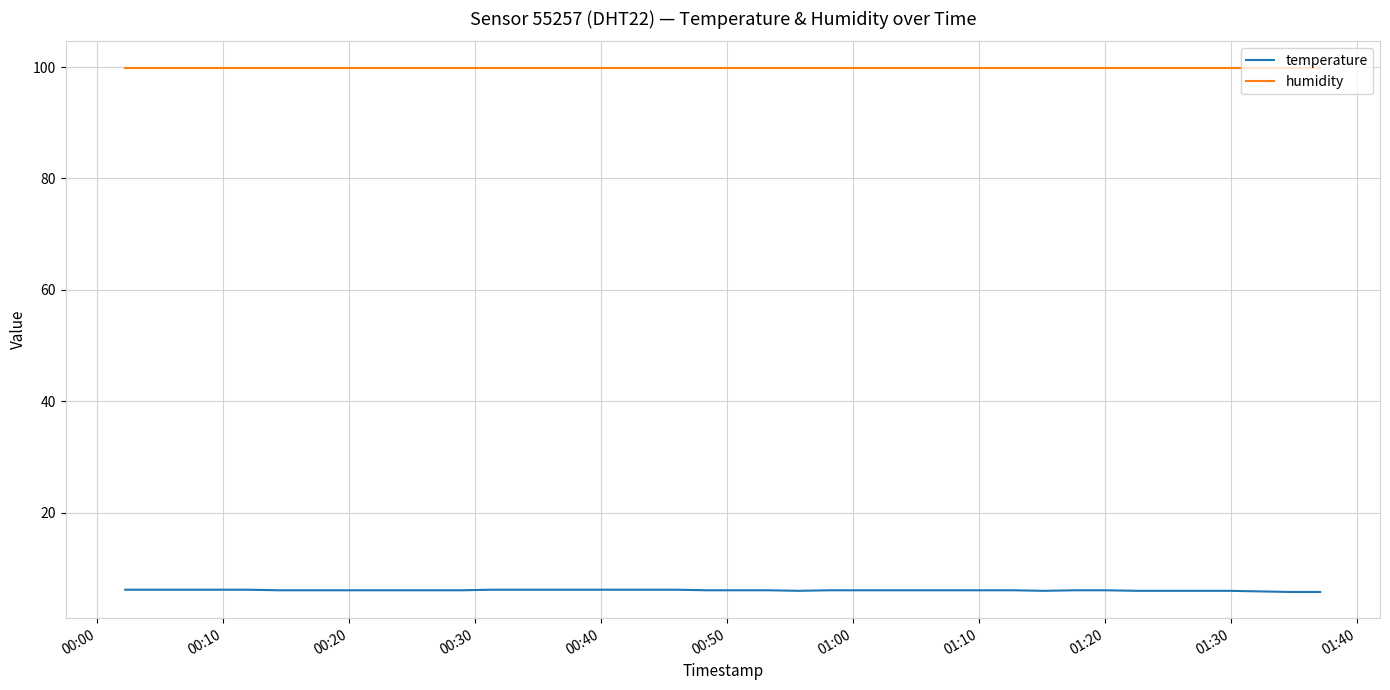

Does the chart display data point markers on the line(s)?

No